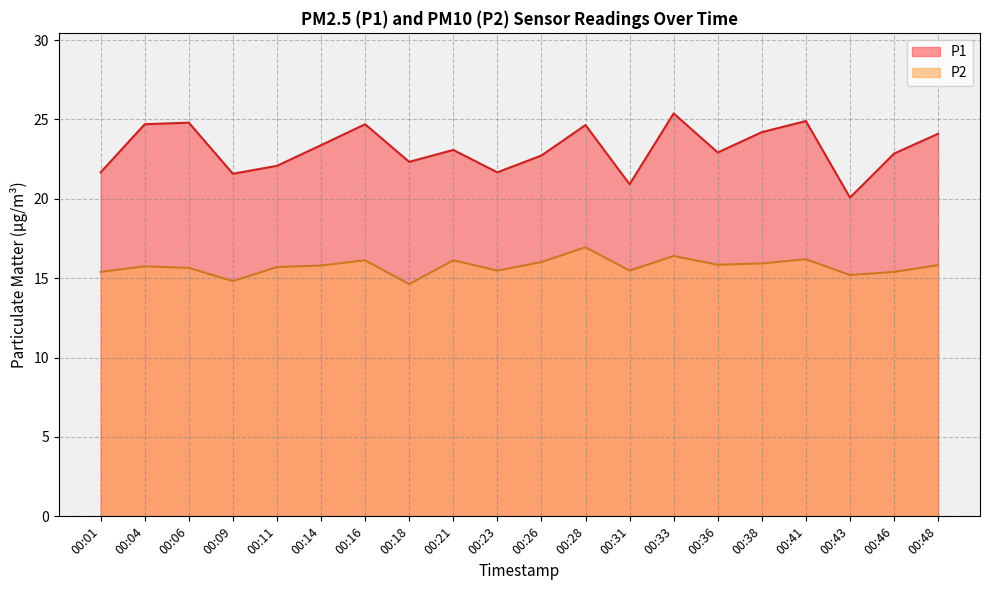

Where does the P1 series first go above 23?

00:04